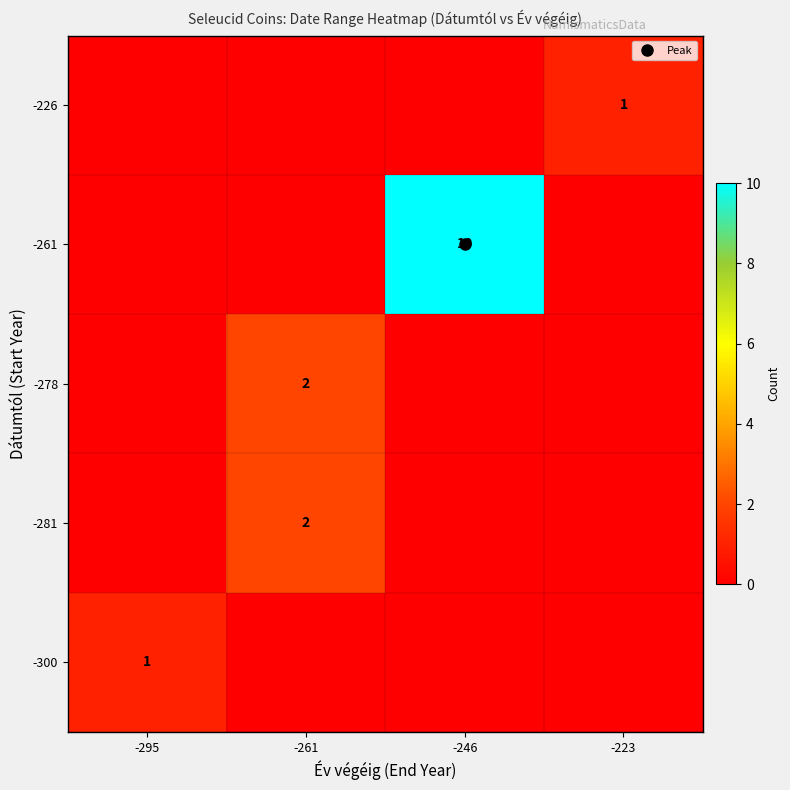

What is the difference between the maximum and minimum values in the row_2 series?

2